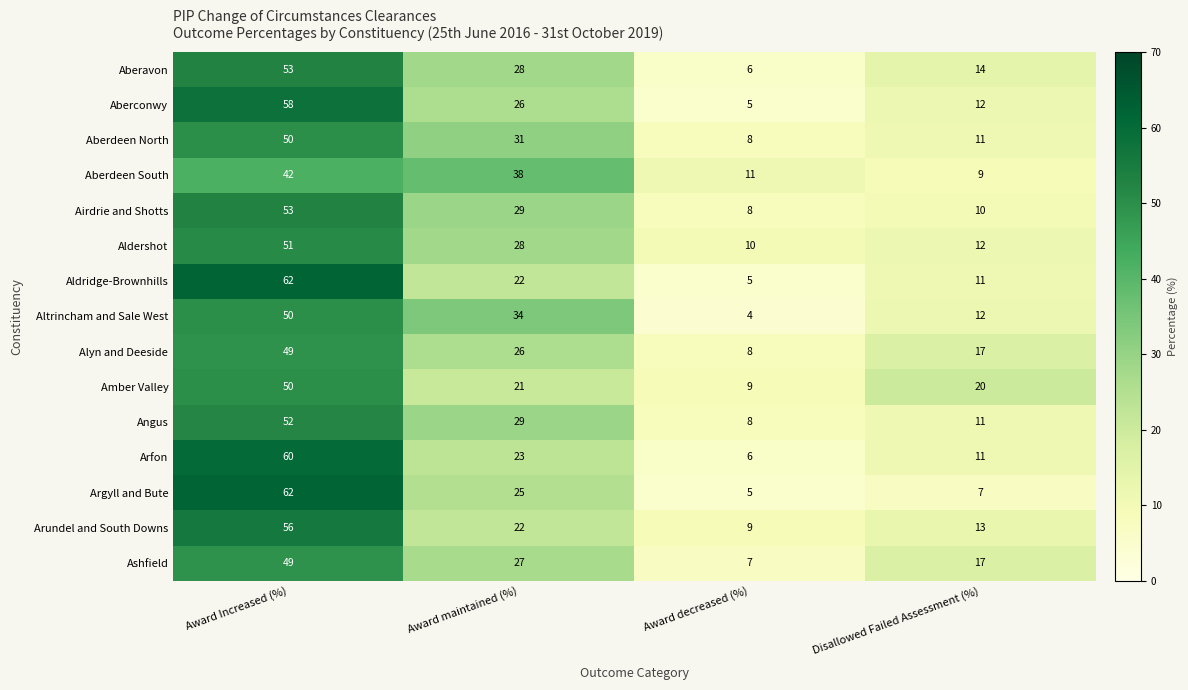

At which category is the sum across all series the highest?

Award Increased (%)